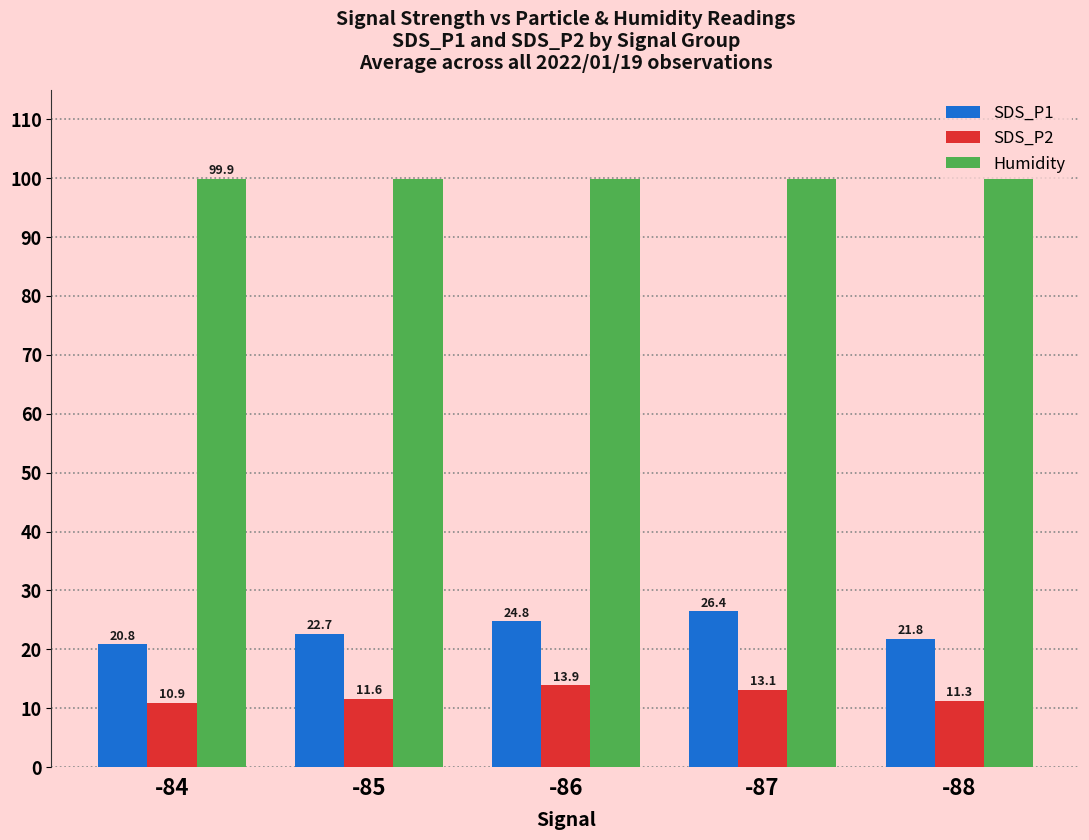

Which category has the lowest value in the SDS_P2 series?

-84